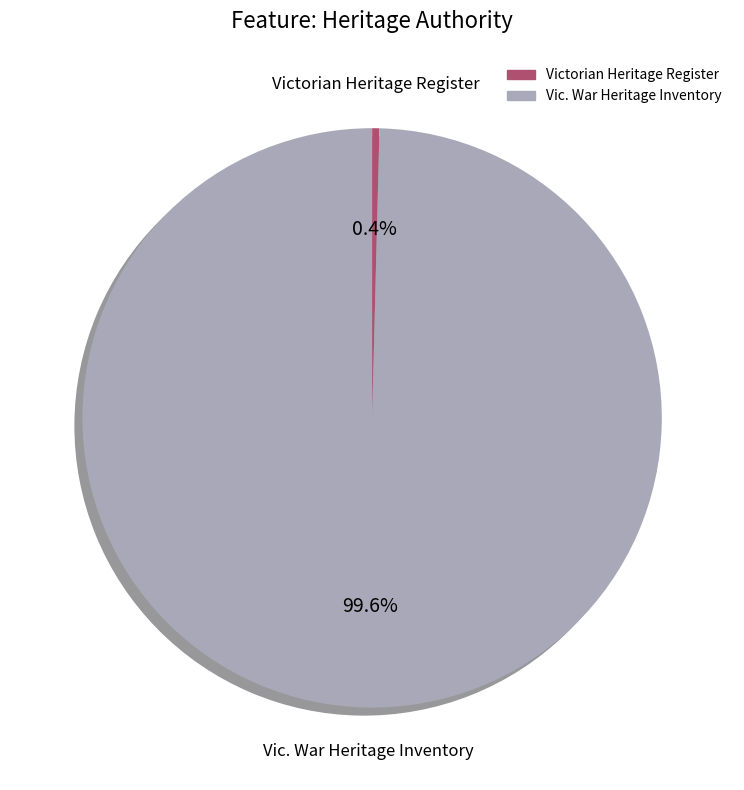

Which slice is the smallest?

Victorian Heritage Register